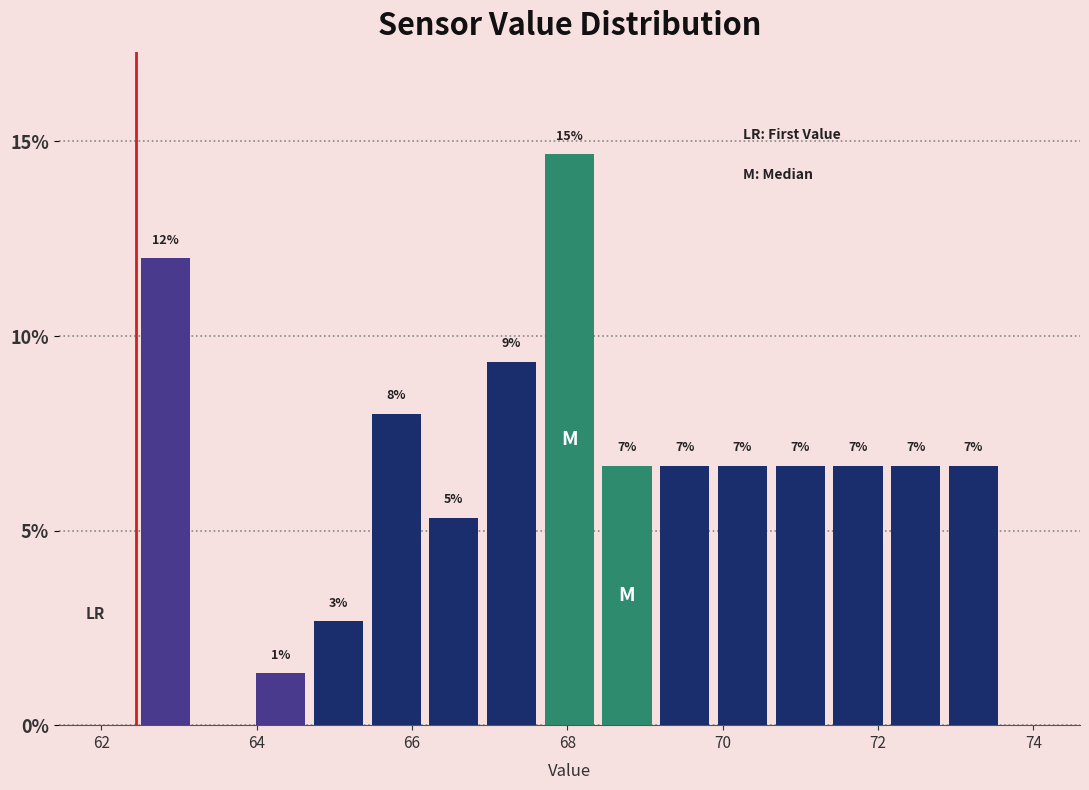

Read against the x-axis, roughly where is the centre of the tallest bar?

68.0